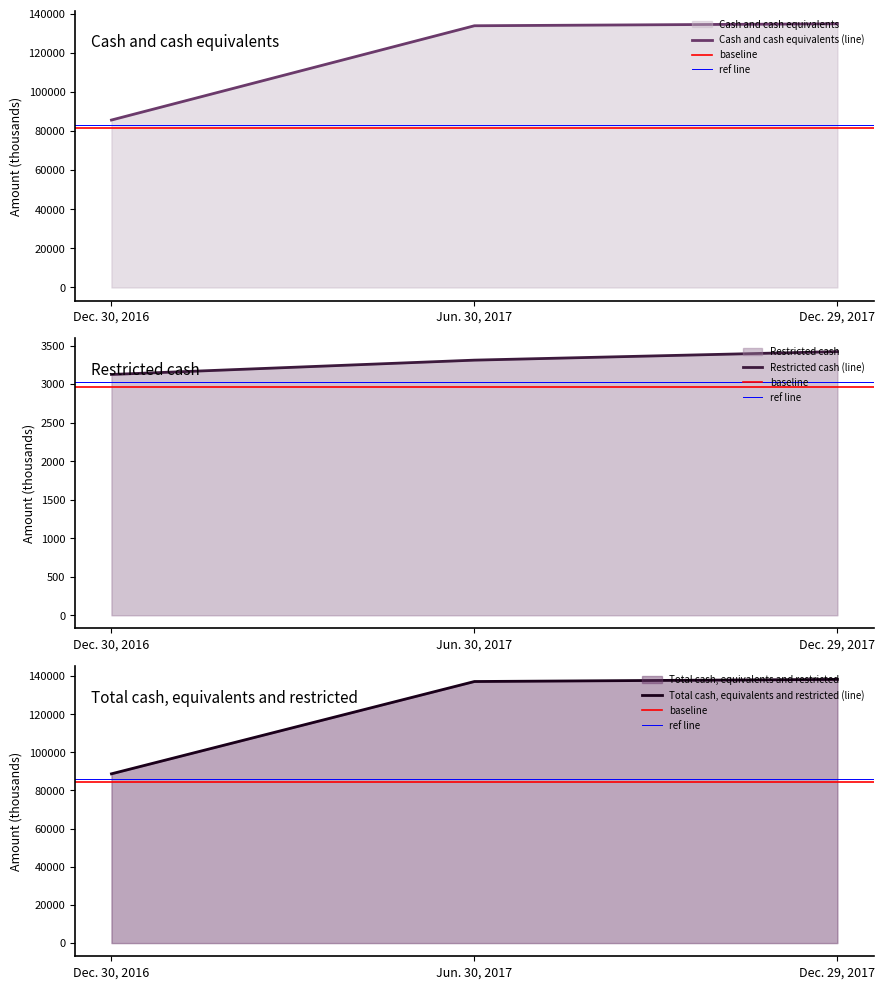

What is the average value of the Cash and cash equivalents series?

118092